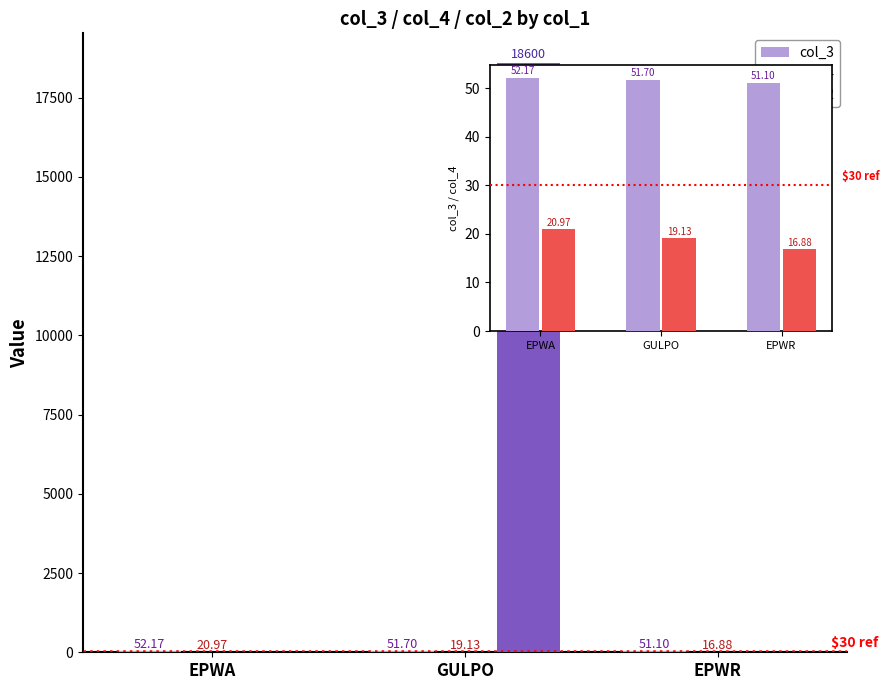

Does the chart contain any negative values?

No